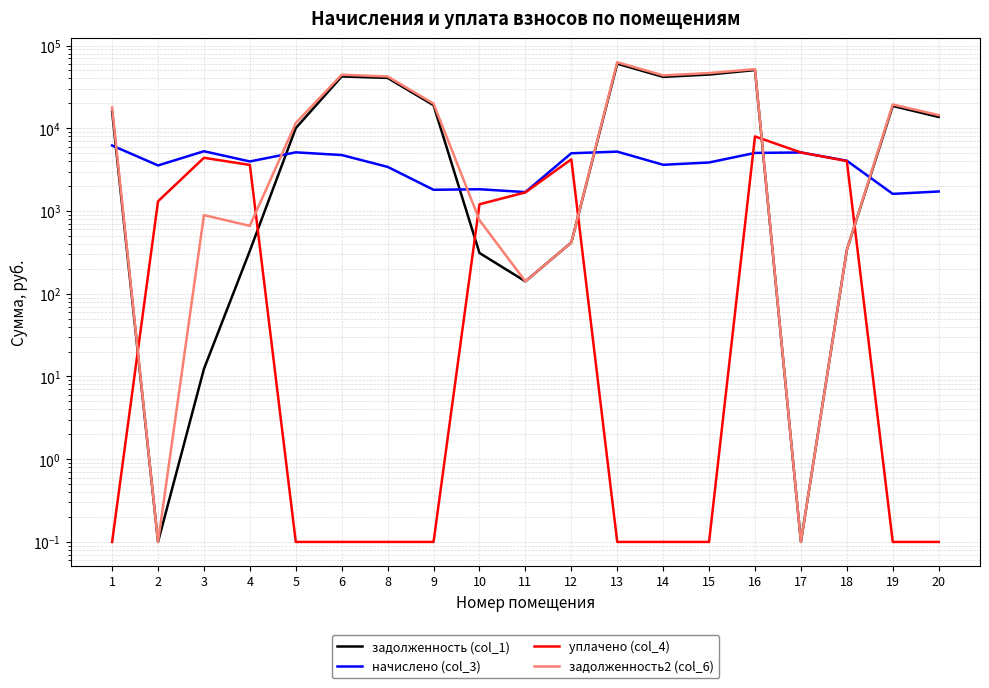

Is it true that начислено (col_3) equals 2354.2 at 19?

False